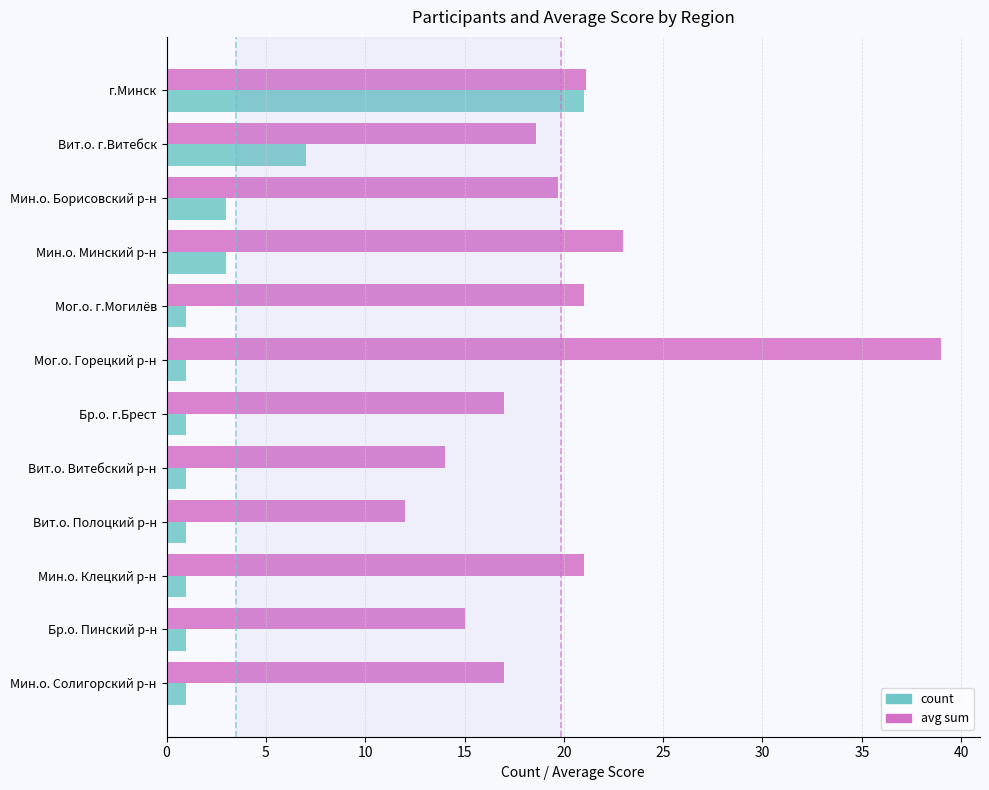

Between Мог.о. г.Могилёв and Бр.о. г.Брест, which series saw the biggest shift?

avg sum